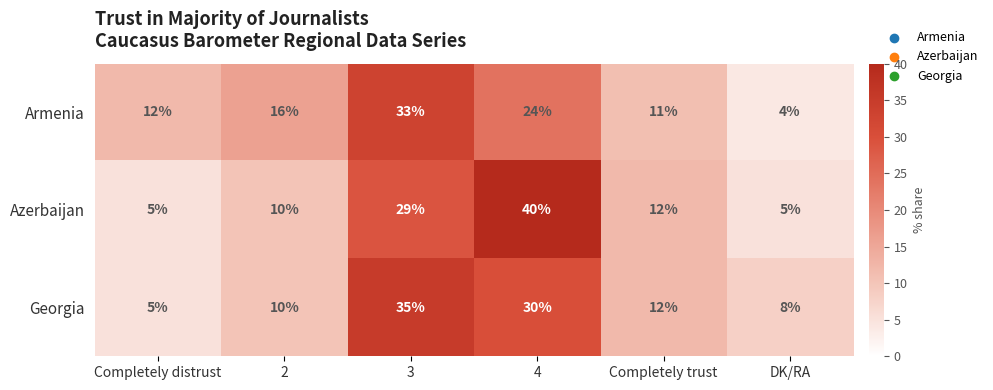

Reading left to right, transcribe all the data shown in this chart.

Armenia: 12	16	33	24	11	4
Azerbaijan: 5	10	29	40	12	5
Georgia: 5	10	35	30	12	8